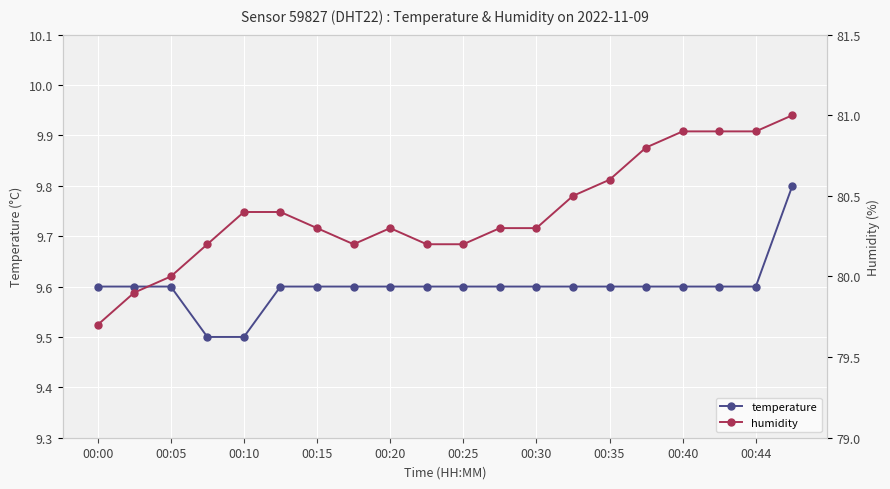

True or false: temperature has a value of 6.2 at 00:40.

False